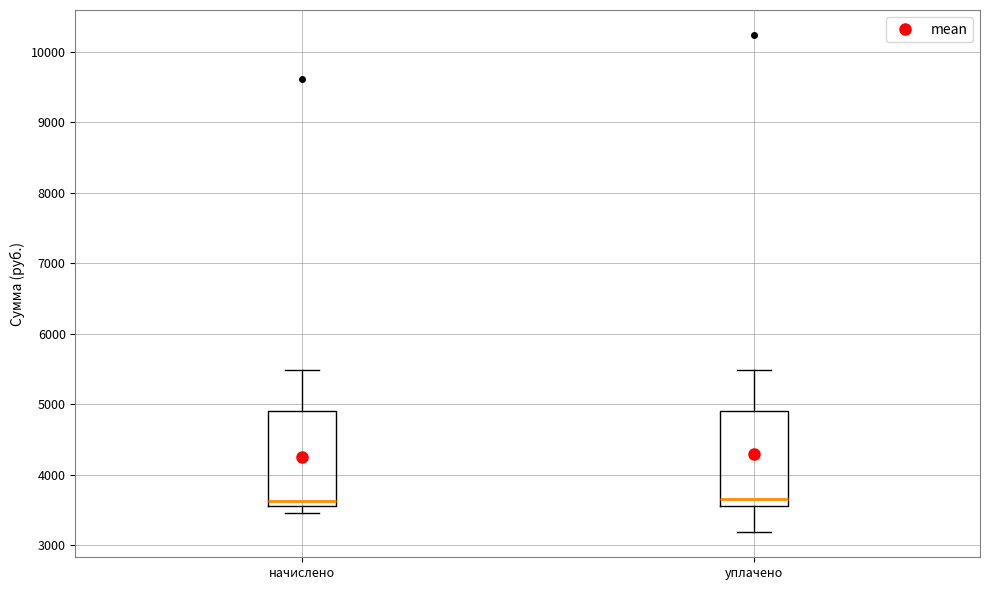

Reading left to right, transcribe this box plot: for each box, give where its median line is, the range the box spans, and where its two whiskers end, as read against the y-axis. The values are not printed on the chart, so give them approximately, as read against the axis.

начислено: median 3600 (just above the box's lower edge), box 3600 to 4900, whiskers 3500 to 5500
уплачено: median 3700, box 3600 to 4900, whiskers 3200 to 5500